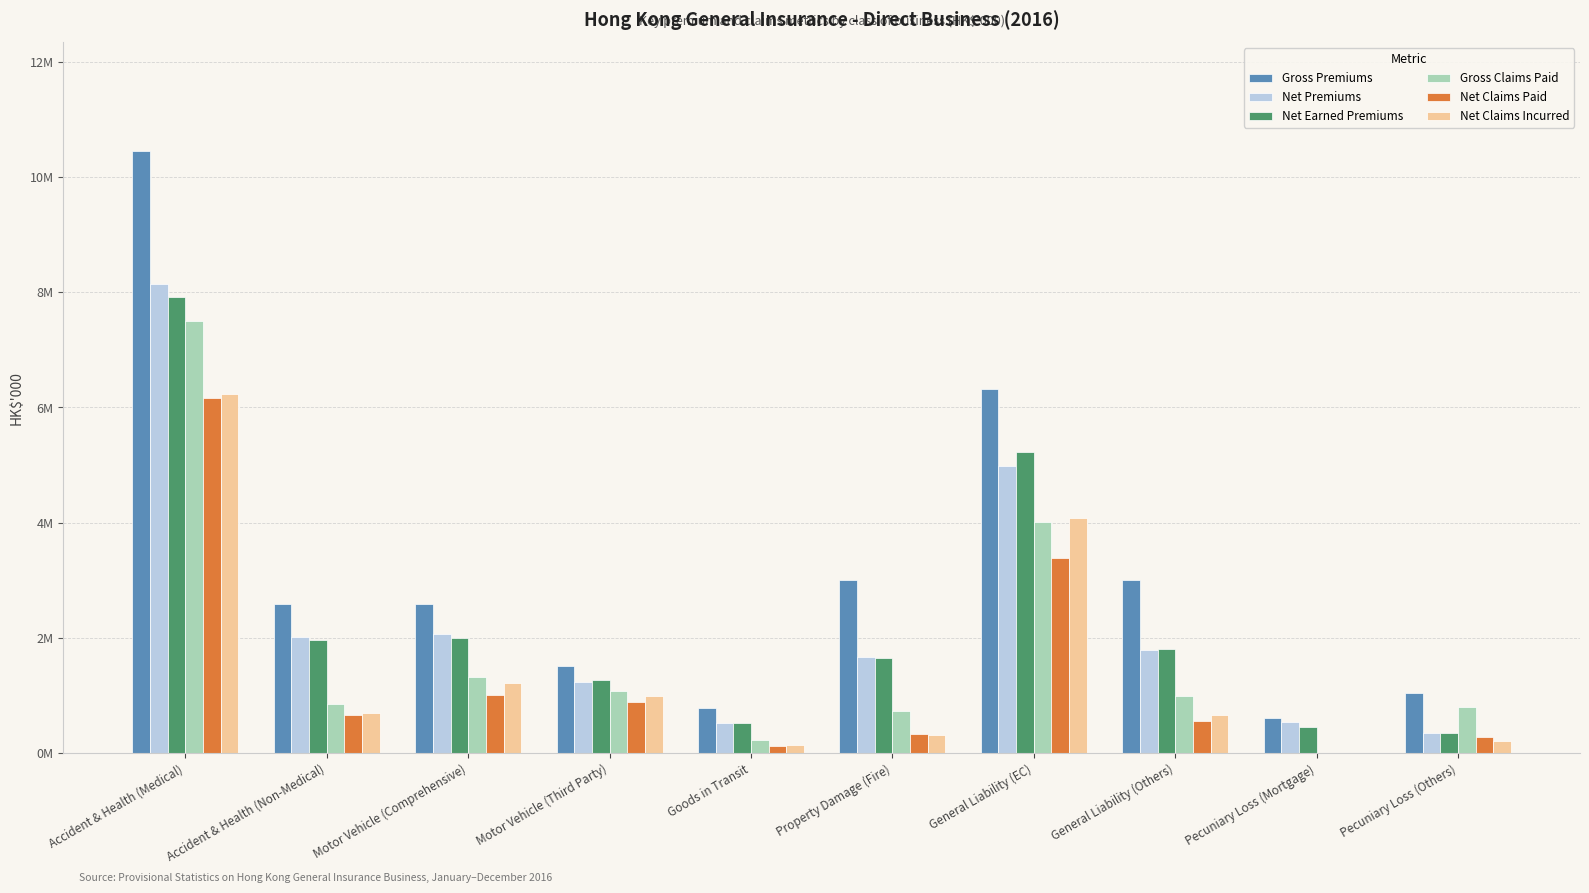

Which category has the highest value across all series?

Accident & Health (Medical)